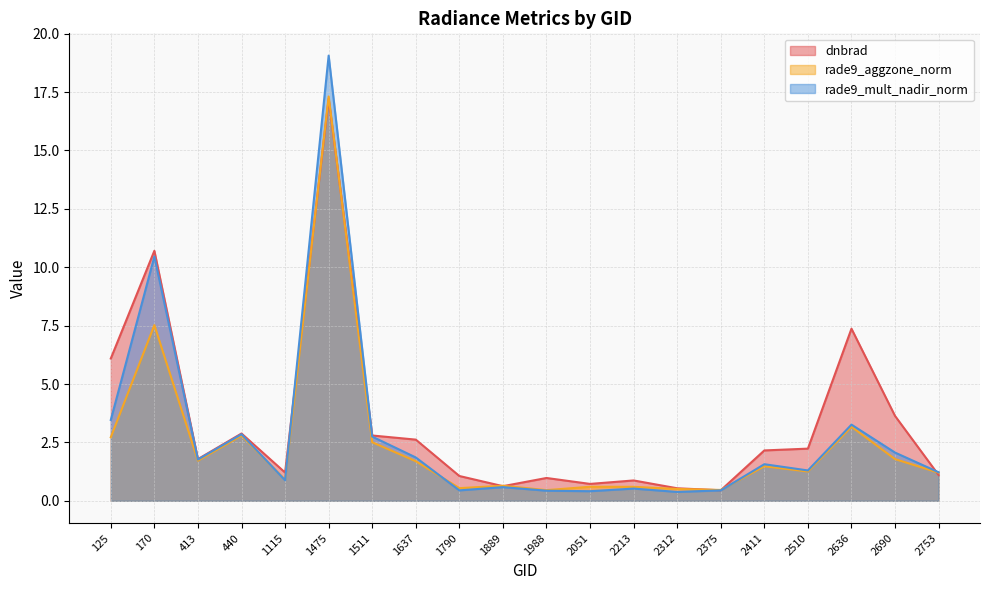

What is the average value of the dnbrad series?

3.4